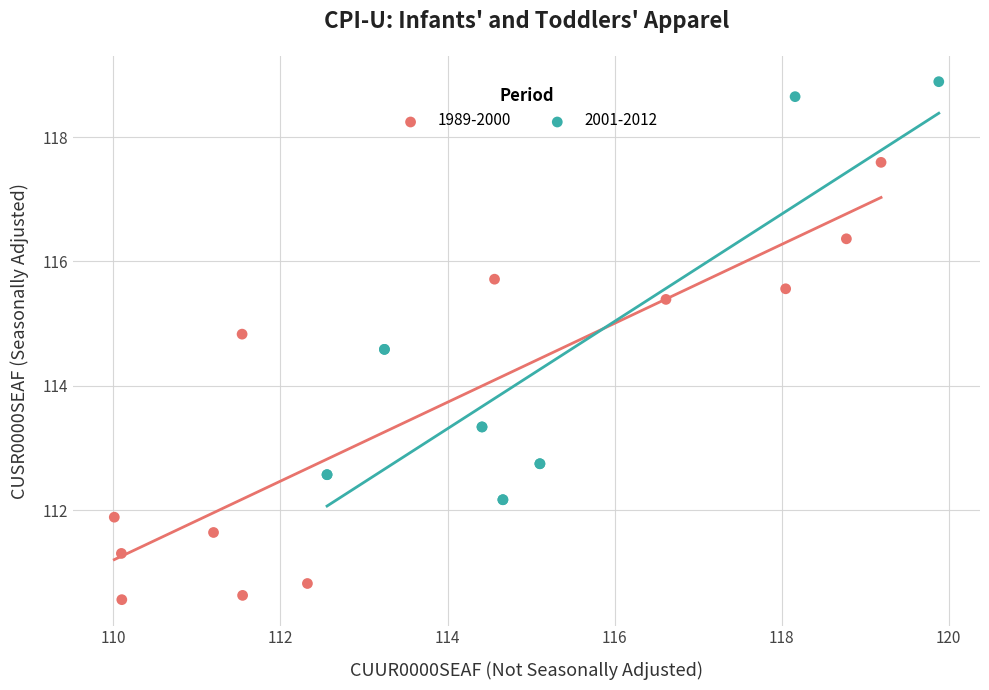

Which series reaches the maximum Y coordinate?

2001-2012